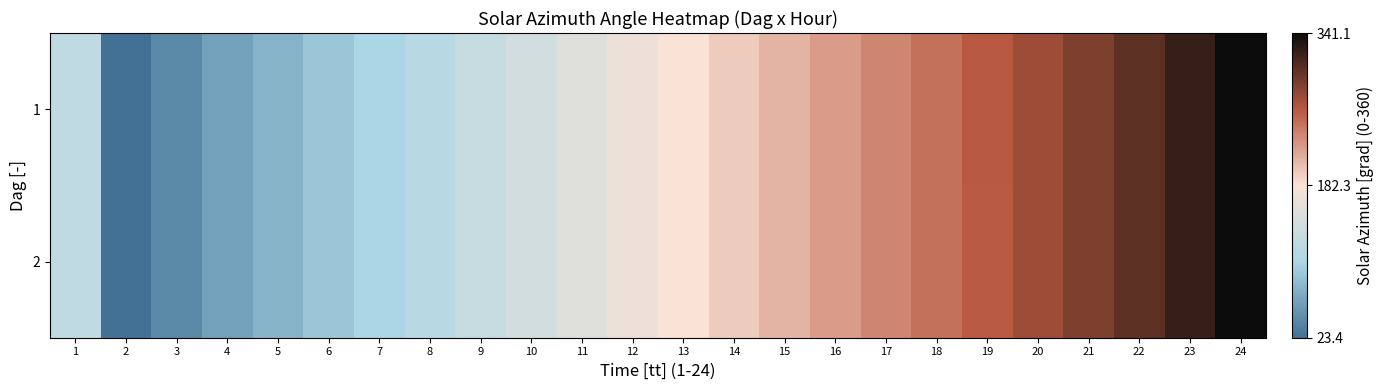

Which has a higher value, 21 or 12?

21